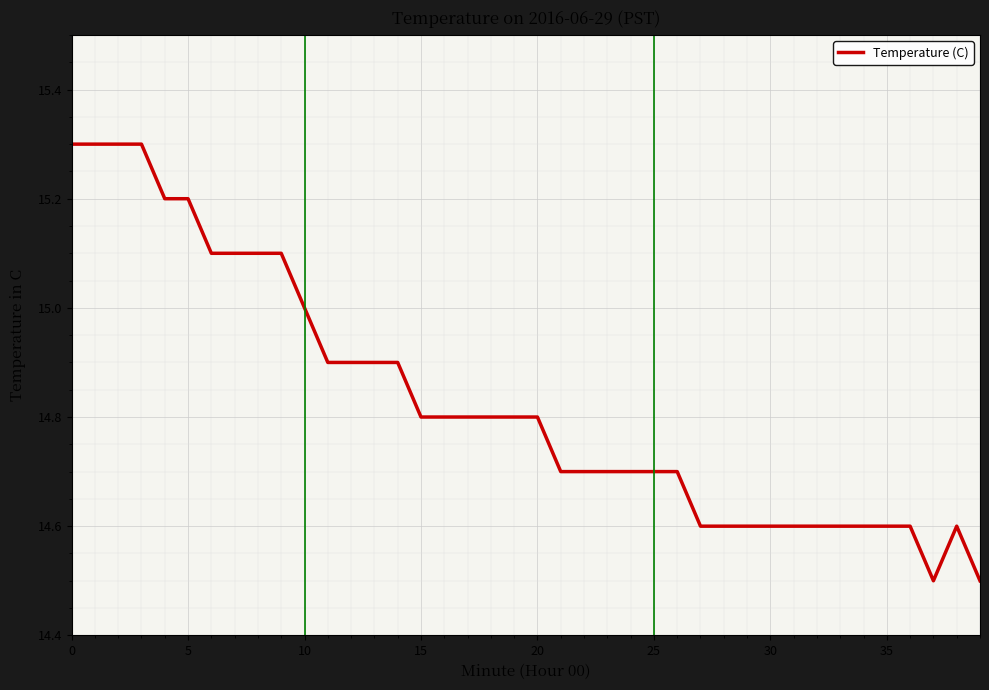

What is the difference between the maximum and minimum values?

0.8